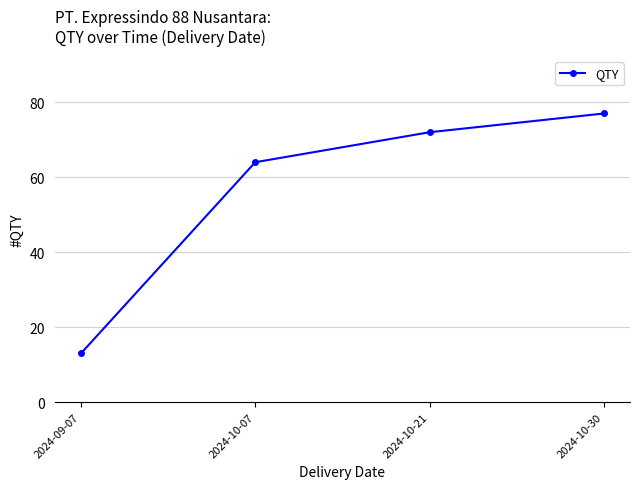

What is the label of the 1st point from the right?

2024-10-30